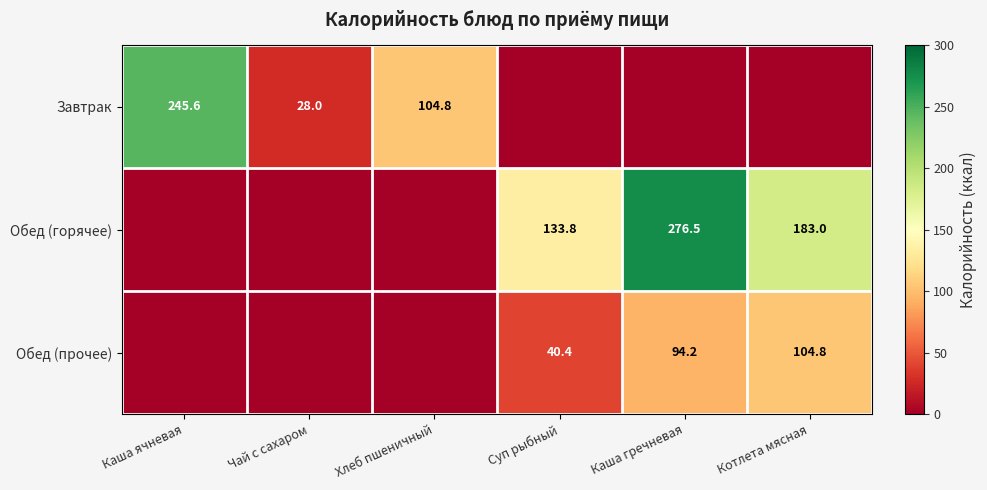

What is the total value across all series at Хлеб пшеничный?

104.8